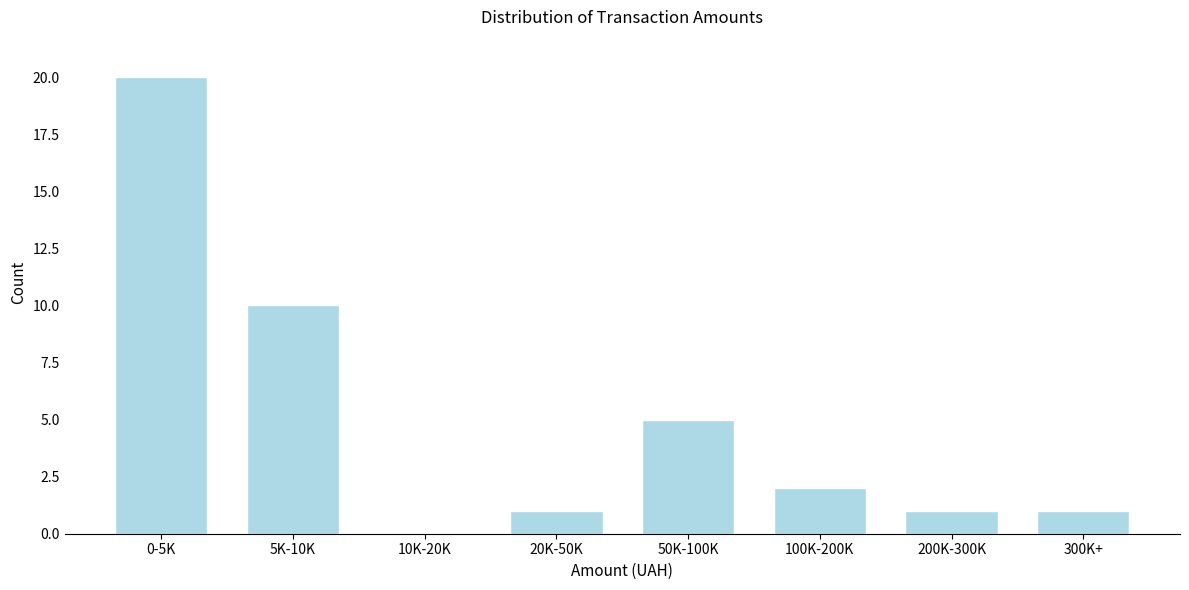

Reading right to left, transcribe all the data shown in this chart.

300K+=1	200K-300K=1	100K-200K=2	50K-100K=5	20K-50K=1	10K-20K=0	5K-10K=10	0-5K=20